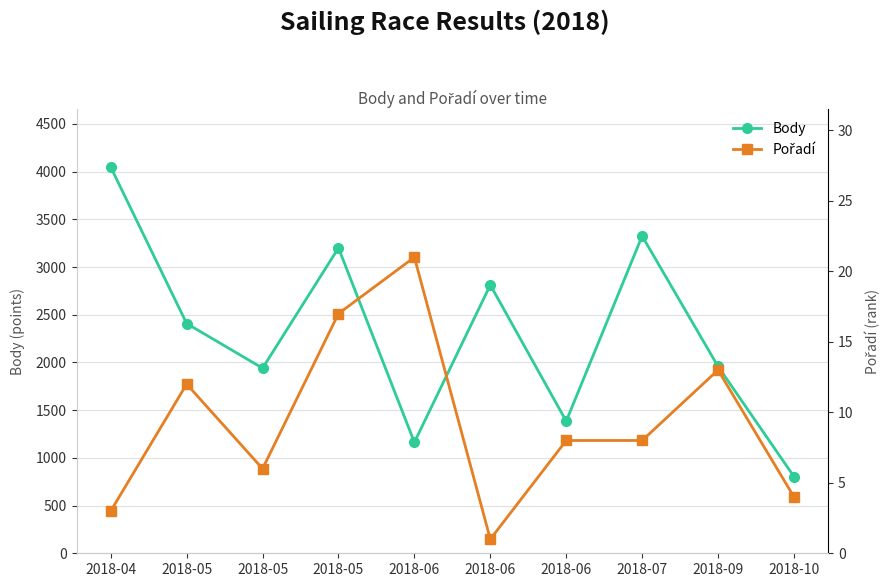

The value of Body at 2018-05 is 1940. True or false?

True